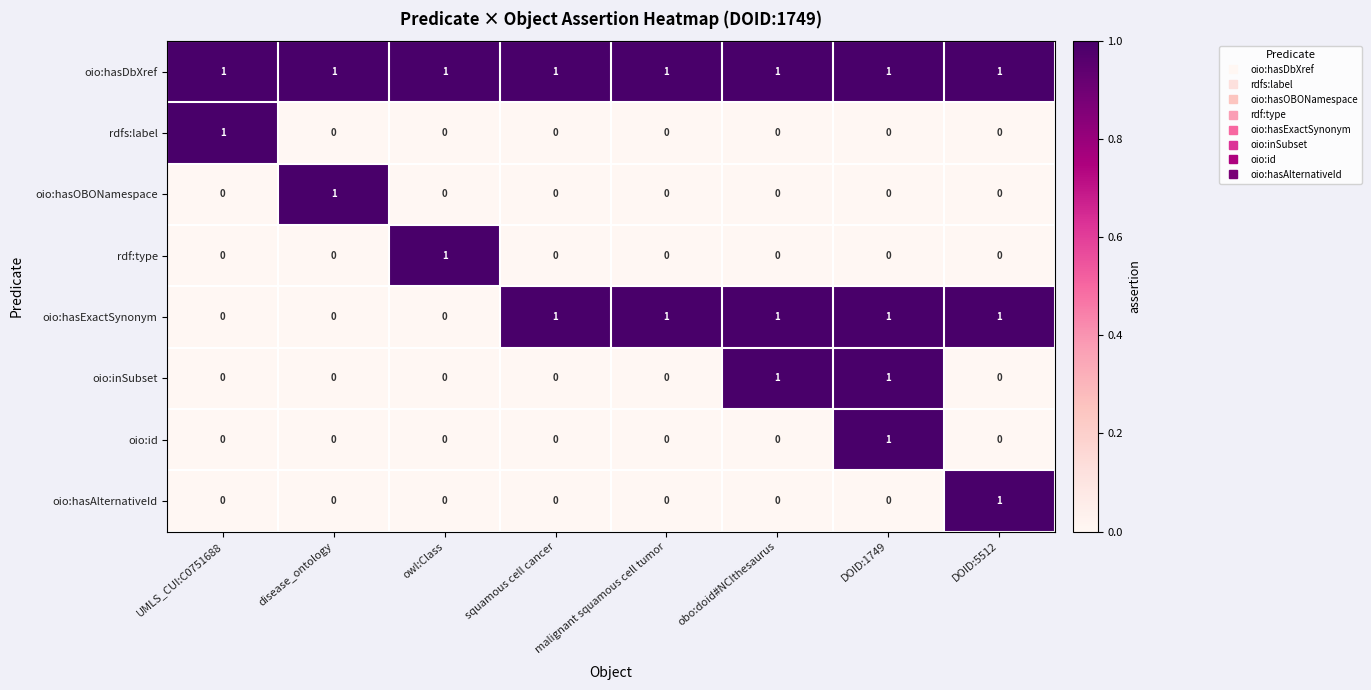

How many data points does each series have?

8